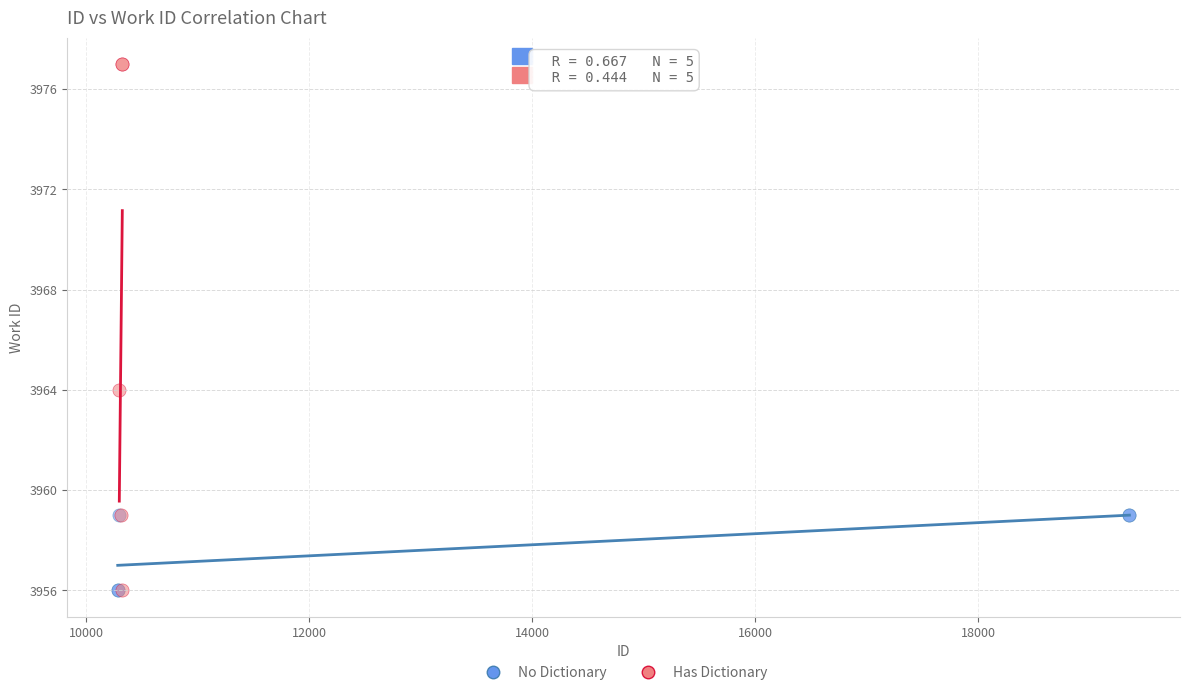

Which series has the widest spread of Y values?

Has Dictionary